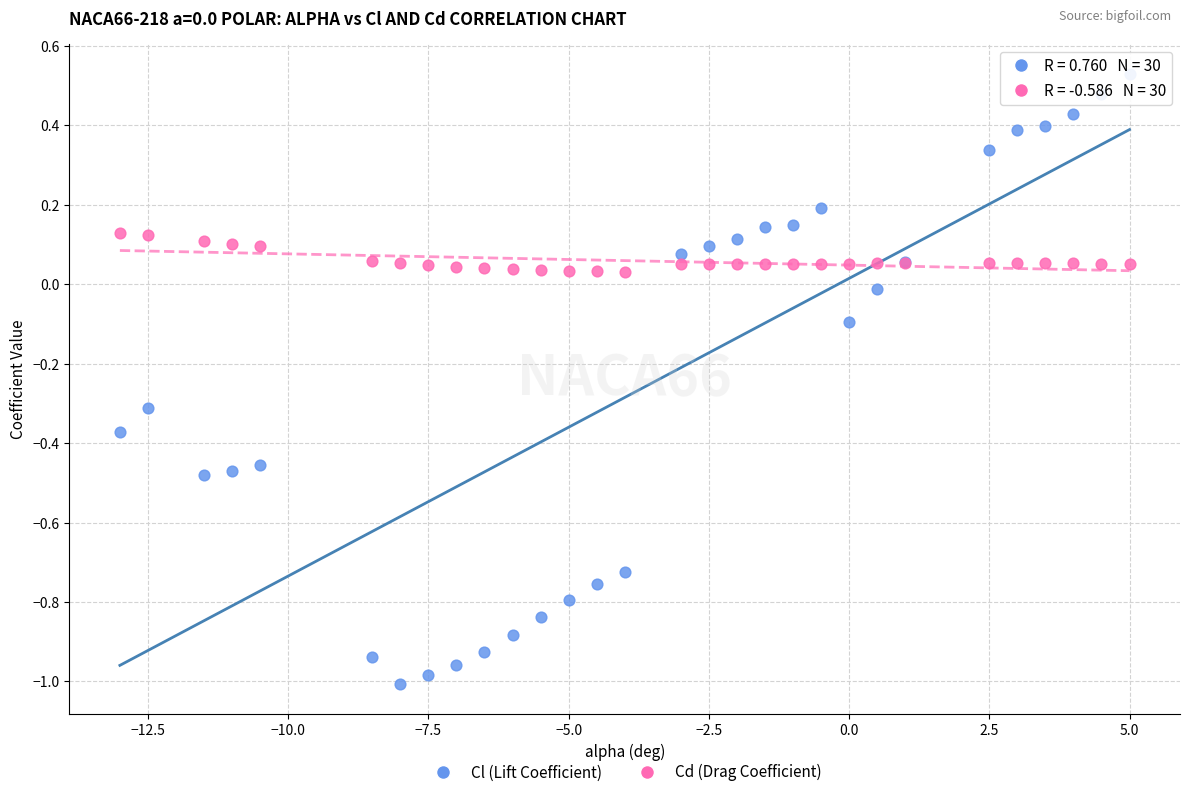

Which series has the widest spread of Y values?

Cl (Lift Coefficient)